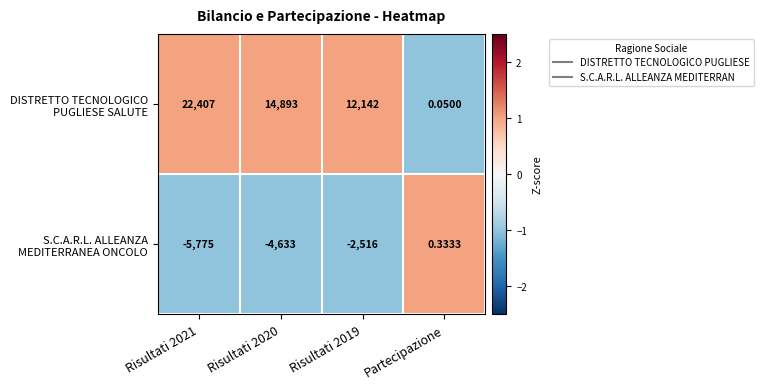

What is the difference between the highest and lowest values at Risultati 2021?

28182.0